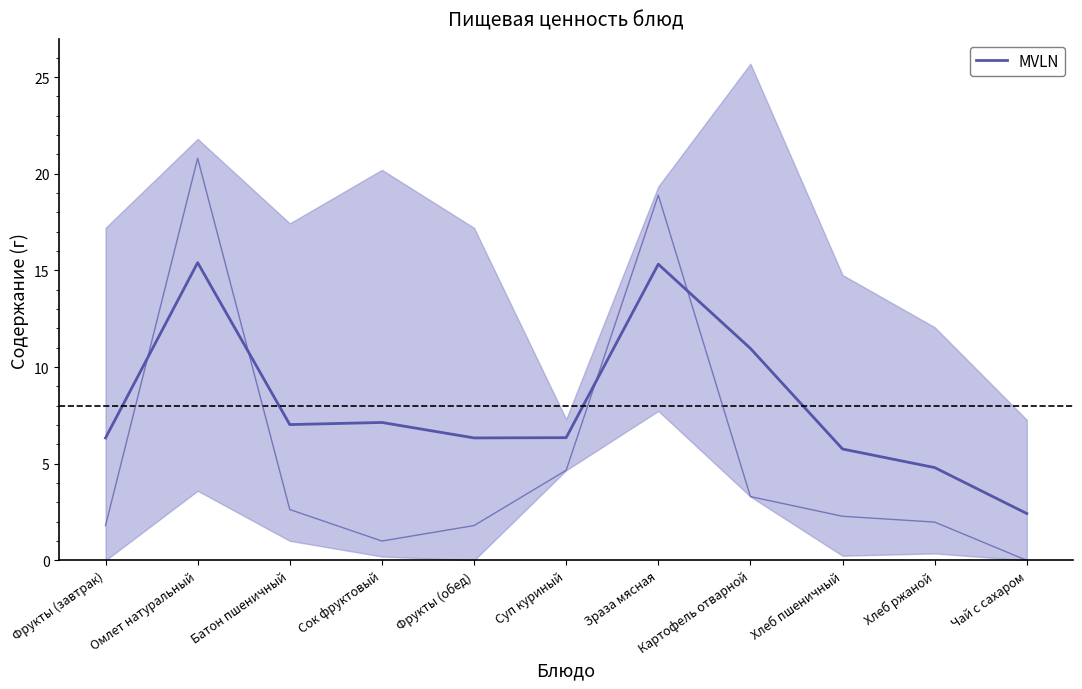

Reading left to right, list all the values displayed in this chart.

Фрукты (завтрак)=6.3	Омлет натуральный=15.4	Батон пшеничный=7.0	Сок фруктовый=7.1	Фрукты (обед)=6.3	Суп куриный=6.3	Зраза мясная=15.3	Картофель отварной=11.0	Хлеб пшеничный=5.8	Хлеб ржаной=4.8	Чай с сахаром=2.4